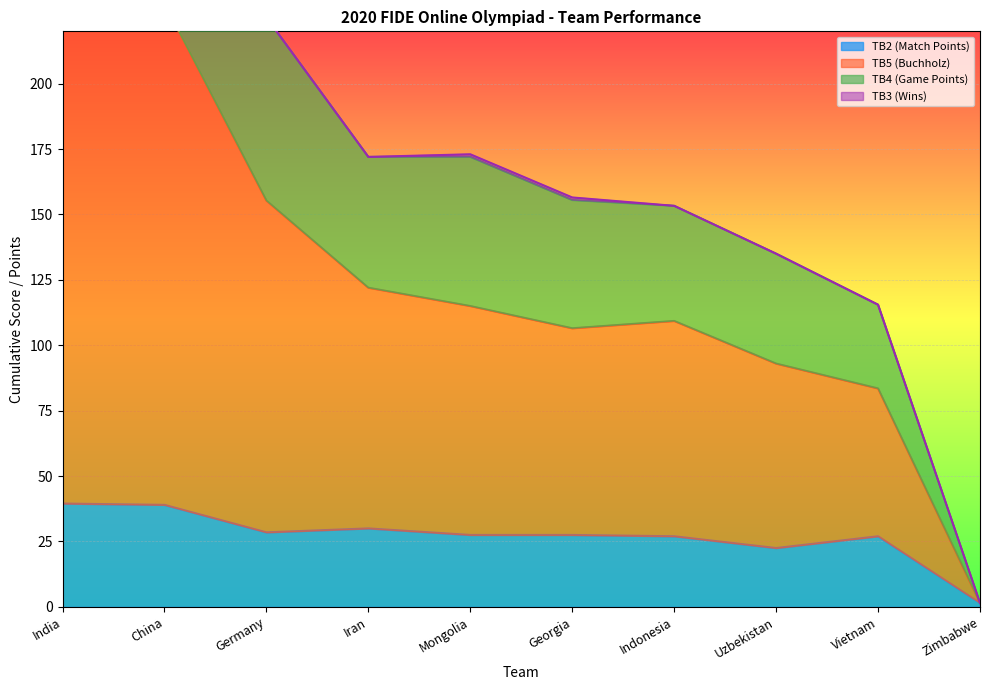

The TB2 (Match Points) series shows 27.5 at Mongolia. True or false?

True